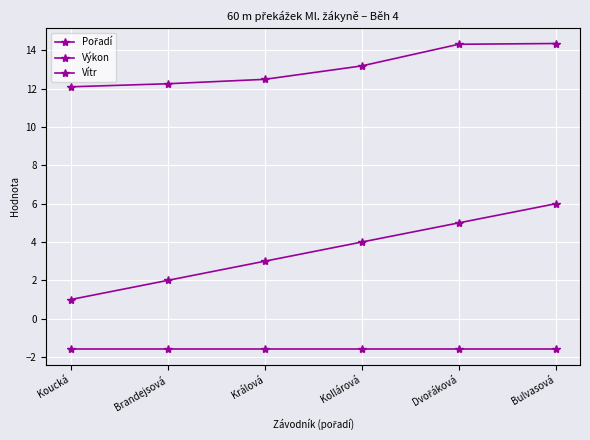

What is the total value across all series at Bulvasová?

18.8